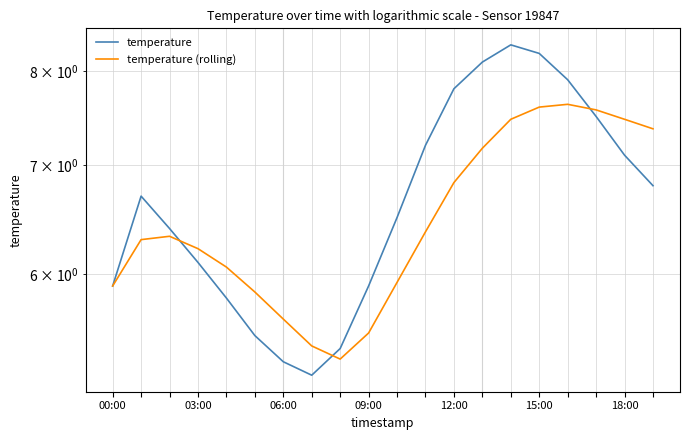

How many distinct data groups are displayed?

2